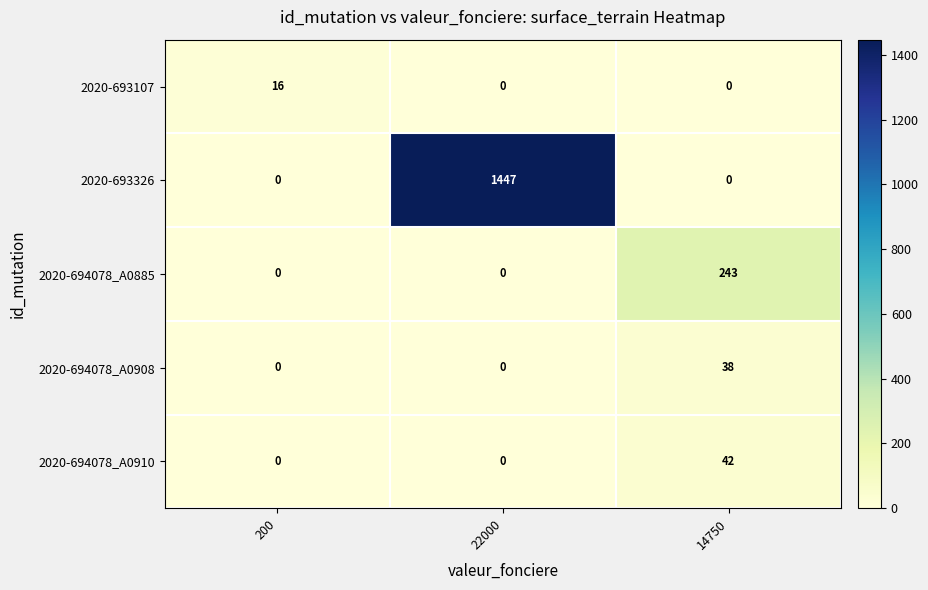

List the series in order of their peak value, lowest first.

2020-693107, 2020-694078_A0908, 2020-694078_A0910, 2020-694078_A0885, 2020-693326